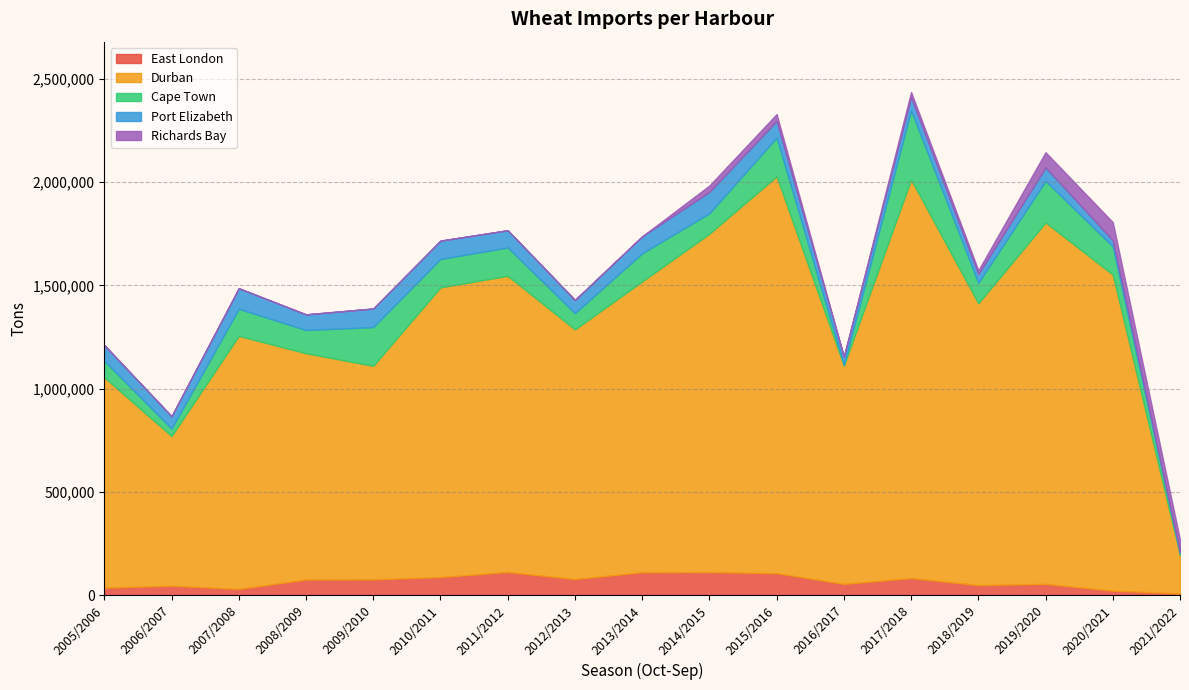

What is the difference between the highest and lowest values at 2016/2017?

1056011